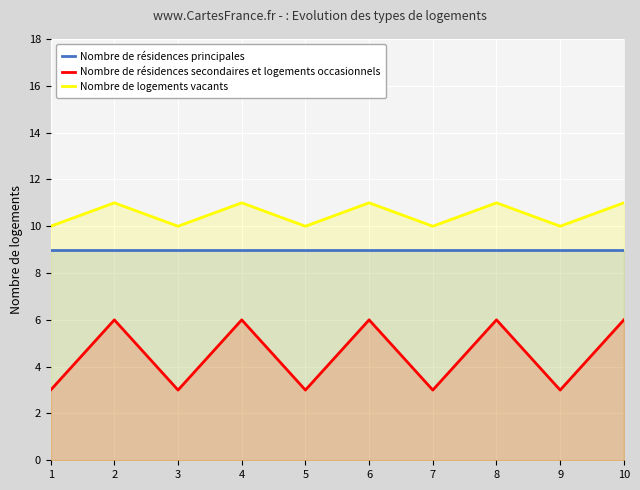

True or false: Nombre de résidences principales and Nombre de logements vacants cross at least once.

False